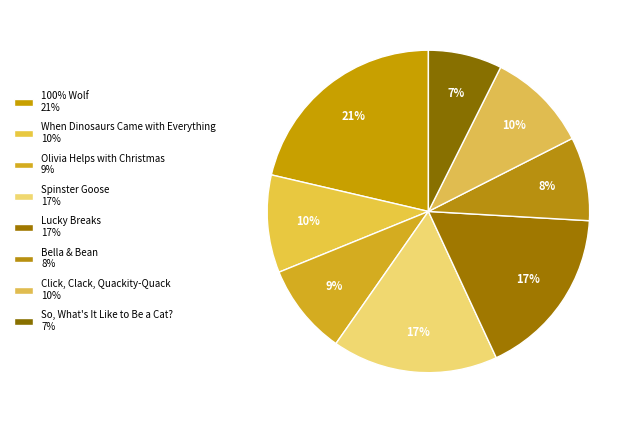

Approximately how many times larger is the value at Bella & Bean compared to Click, Clack, Quackity-Quack?

0.8